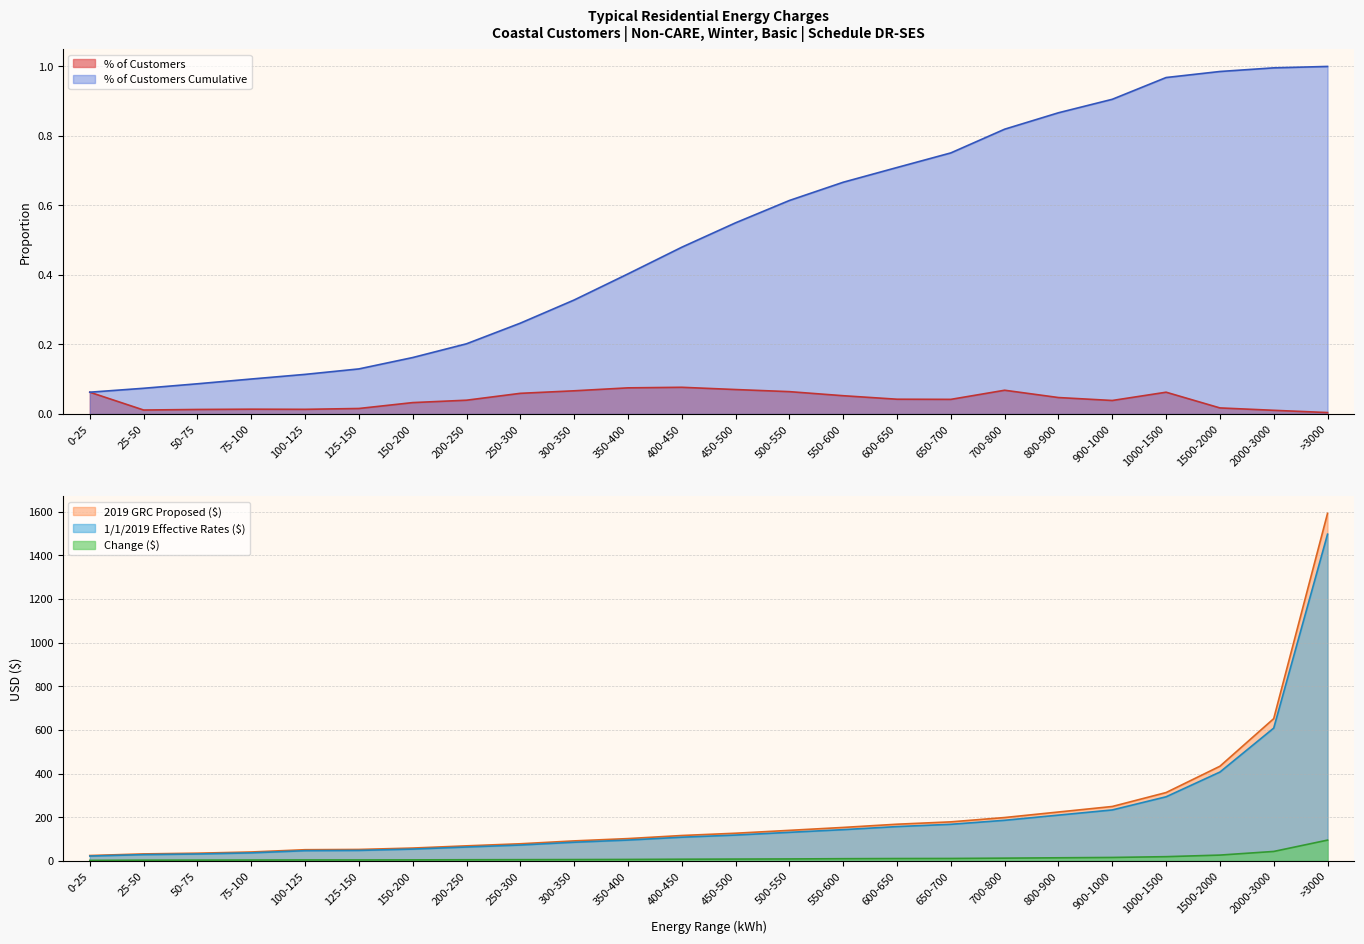

Reading left to right, list all the values displayed in this chart.

% of Customers: 0-25=0.1	25-50=0.0	50-75=0.0	75-100=0.0	100-125=0.0	125-150=0.0	150-200=0.0	200-250=0.0	250-300=0.1	300-350=0.1	350-400=0.1	400-450=0.1	450-500=0.1	500-550=0.1	550-600=0.1	600-650=0.0	650-700=0.0	700-800=0.1	800-900=0.0	900-1000=0.0	1000-1500=0.1	1500-2000=0.0	2000-3000=0.0	>3000=0.0
% of Customers Cumulative: 0-25=0.1	25-50=0.1	50-75=0.1	75-100=0.1	100-125=0.1	125-150=0.1	150-200=0.2	200-250=0.2	250-300=0.3	300-350=0.3	350-400=0.4	400-450=0.5	450-500=0.6	500-550=0.6	550-600=0.7	600-650=0.7	650-700=0.8	700-800=0.8	800-900=0.9	900-1000=0.9	1000-1500=1.0	1500-2000=1.0	2000-3000=1.0	>3000=1.0
1/1/2019 Effective Rates ($): 0-25=22.3	25-50=28.7	50-75=31.7	75-100=36.8	100-125=46.9	125-150=48.1	150-200=54.2	200-250=63.7	250-300=72.8	300-350=85.6	350-400=95.5	400-450=108.6	450-500=118.4	500-550=130.9	550-600=143.2	600-650=157.2	650-700=167.7	700-800=186.0	800-900=209.7	900-1000=233.4	1000-1500=293.7	1500-2000=406.9	2000-3000=608.4	>3000=1496.6
2019 GRC Phase 2 Proposed Year 1 ($): 0-25=24.6	25-50=32.1	50-75=35.4	75-100=40.9	100-125=51.3	125-150=52.5	150-200=58.9	200-250=69.0	250-300=78.5	300-350=91.7	350-400=102.2	400-450=116.3	450-500=126.8	500-550=139.9	550-600=153.3	600-650=168.1	650-700=178.9	700-800=198.7	800-900=224.0	900-1000=249.3	1000-1500=313.1	1500-2000=433.6	2000-3000=651.7	>3000=1591.8
CHANGE ($): 0-25=2.4	25-50=3.3	50-75=3.7	75-100=4.0	100-125=4.4	125-150=4.3	150-200=4.7	200-250=5.3	250-300=5.7	300-350=6.1	350-400=6.7	400-450=7.7	450-500=8.4	500-550=9.0	550-600=10.1	600-650=10.8	650-700=11.2	700-800=12.7	800-900=14.3	900-1000=15.8	1000-1500=19.4	1500-2000=26.6	2000-3000=43.3	>3000=95.2